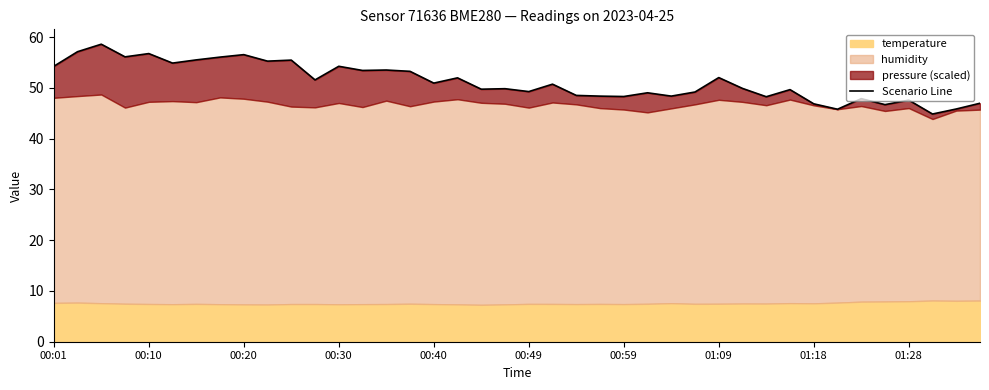

True or false: the data shows 77.7 at 00:10.

False